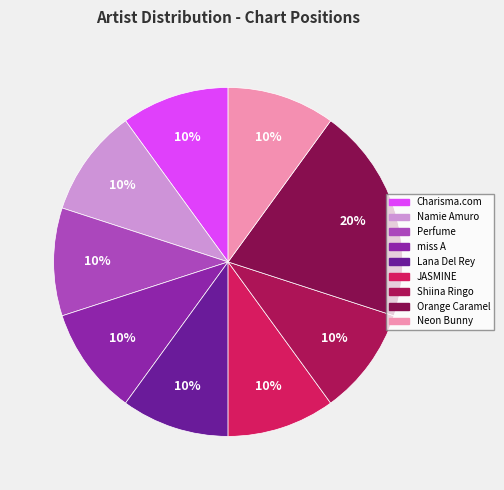

Rank the categories by value from lowest to highest.

Charisma.com, Namie Amuro, Perfume, miss A, Lana Del Rey, JASMINE, Shiina Ringo, Neon Bunny, Orange Caramel